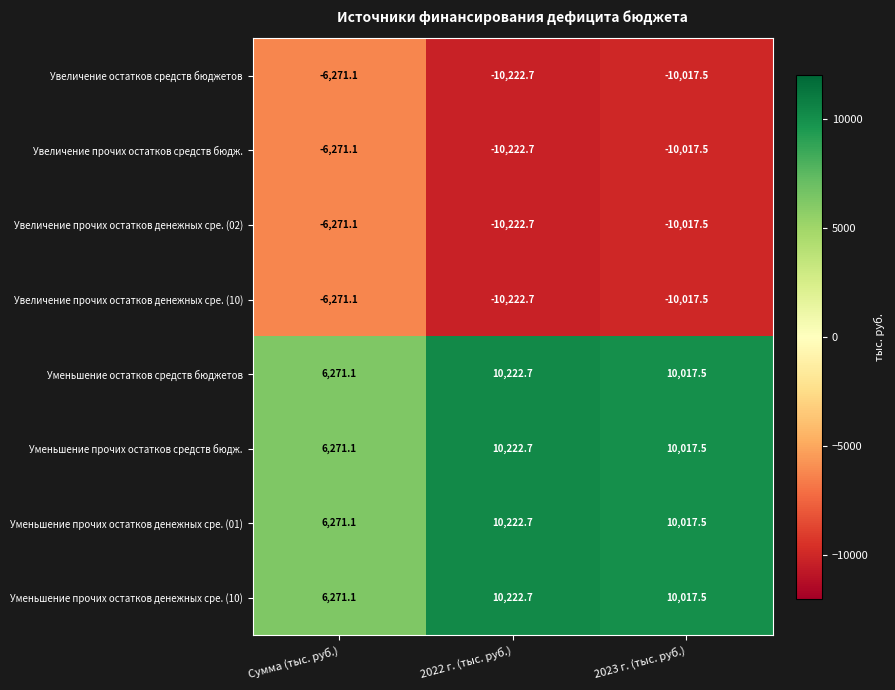

Read the Уменьшение прочих остатков денежных сре. (01) value at Сумма (тыс. руб.).

6271.1